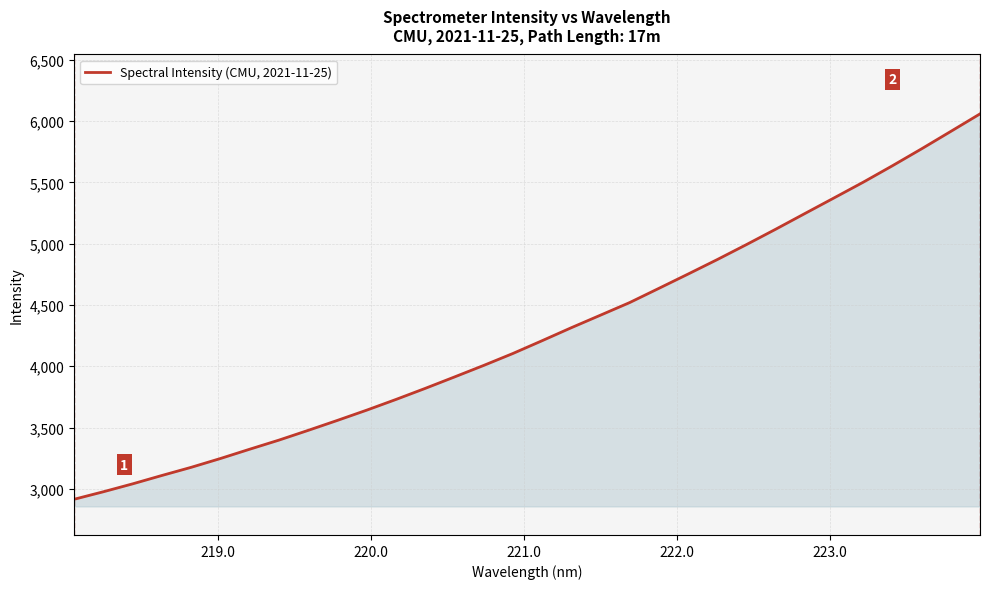

Does the chart have visible grid lines?

Yes